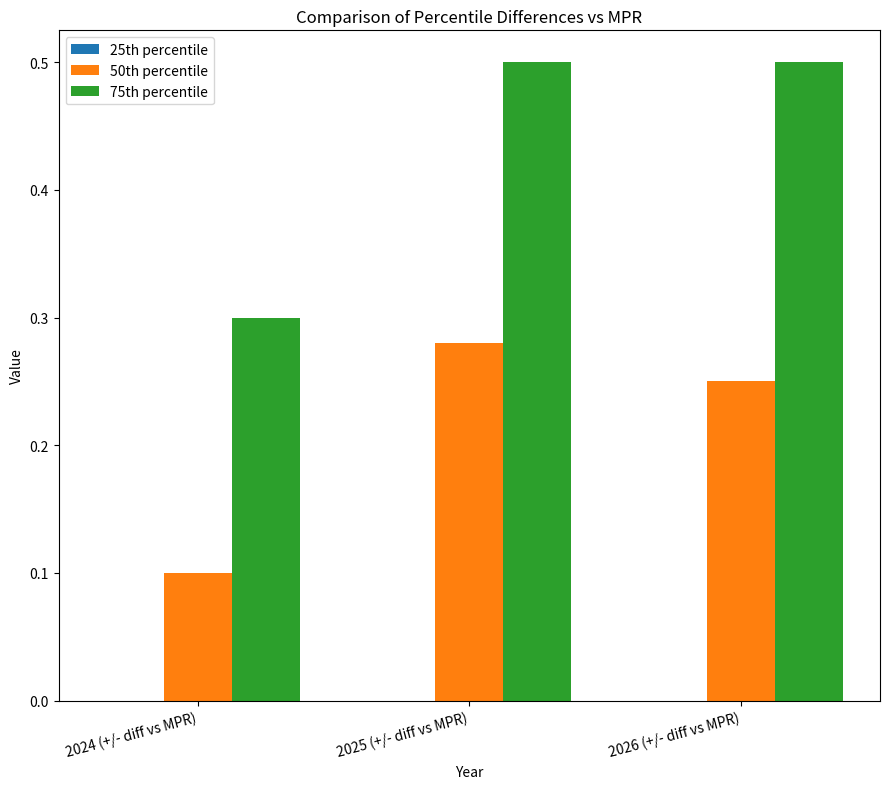

Which series has the largest total across all categories?

75th percentile